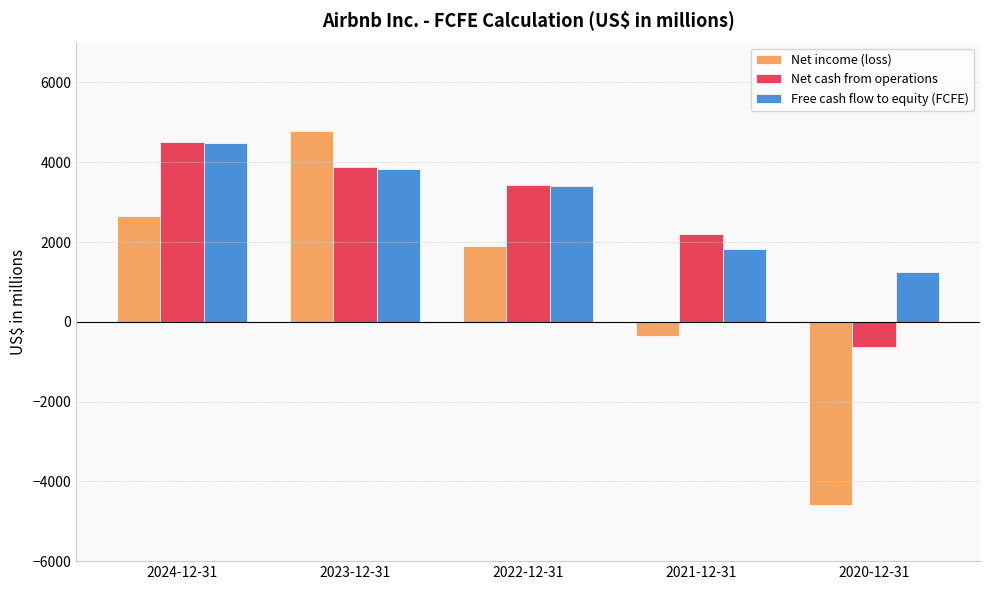

Which label corresponds to the largest value in the chart?

2023-12-31